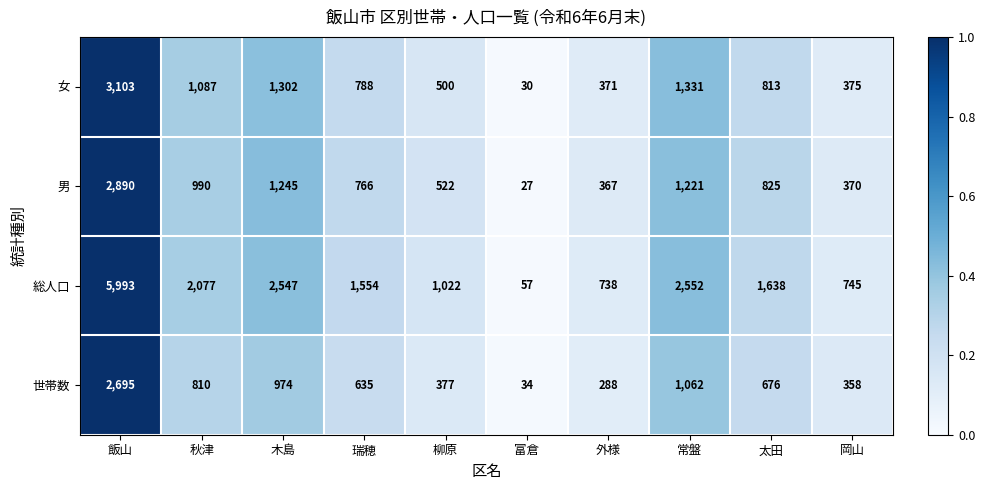

Which category has the lowest value in the 総人口 series?

富倉